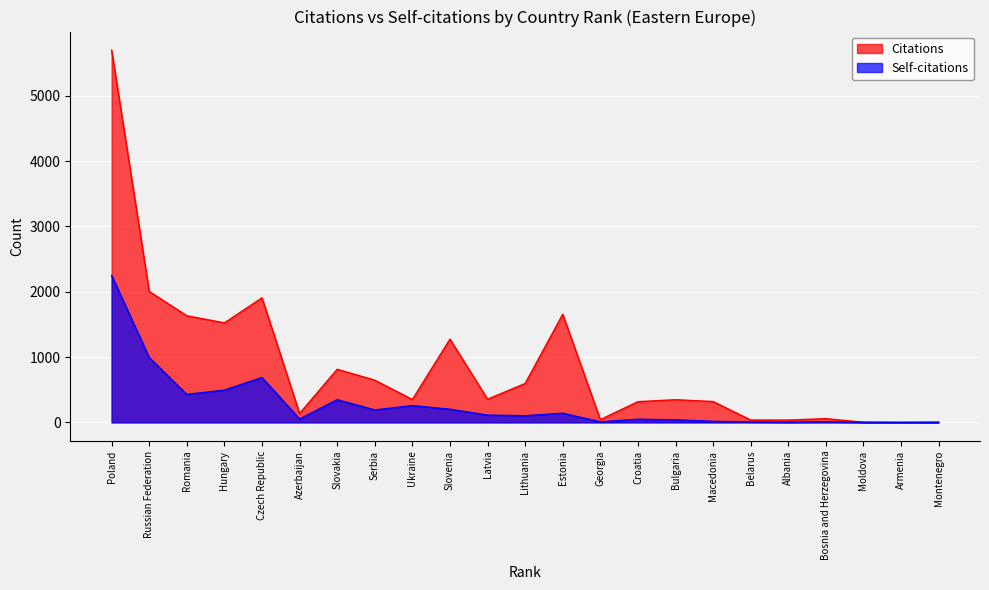

How many series are shown in this chart?

2